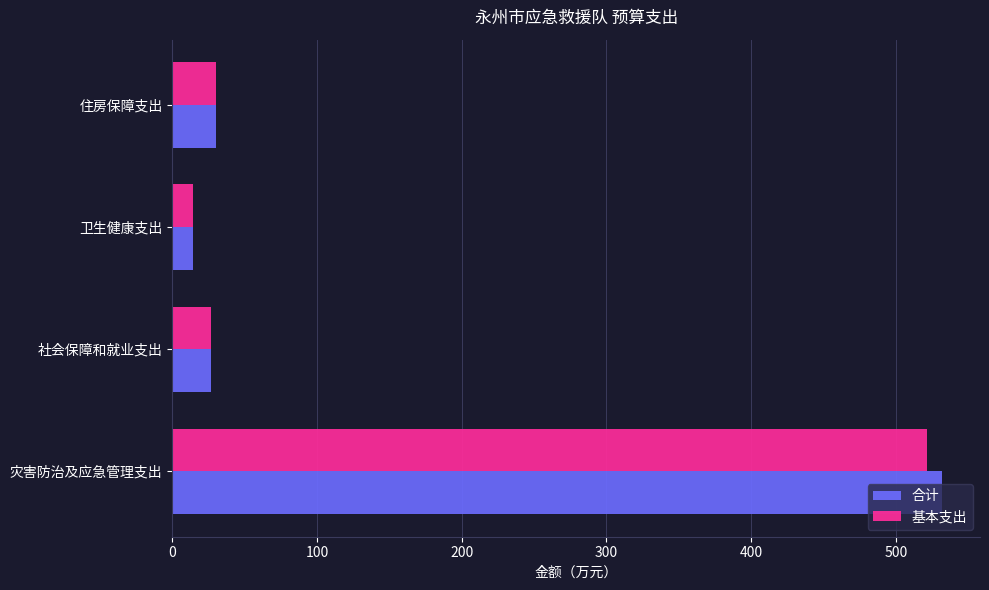

True or false: 合计 has a value of 26.5 at 社会保障和就业支出.

True